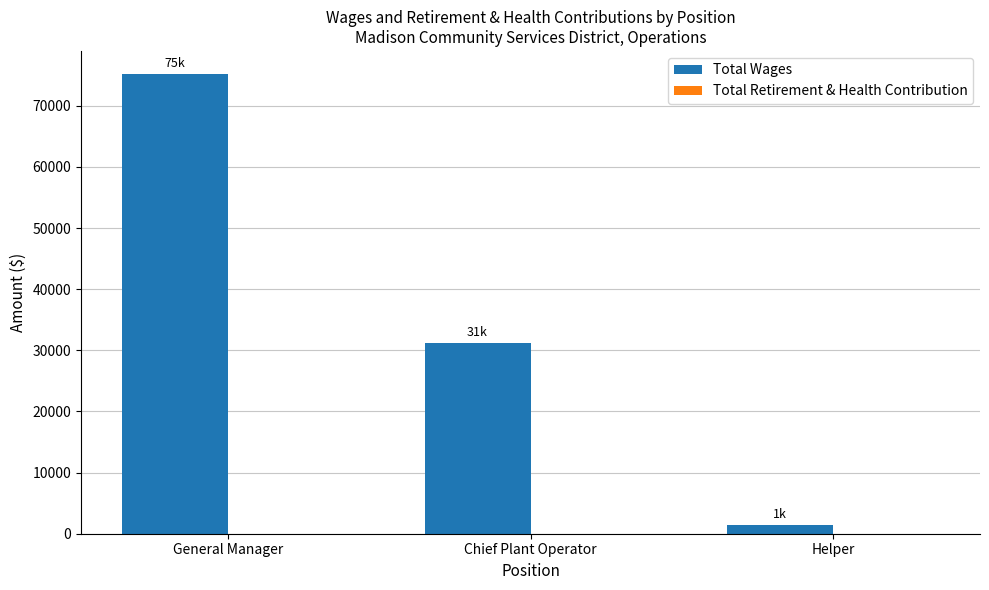

How many bars are there in total?

3